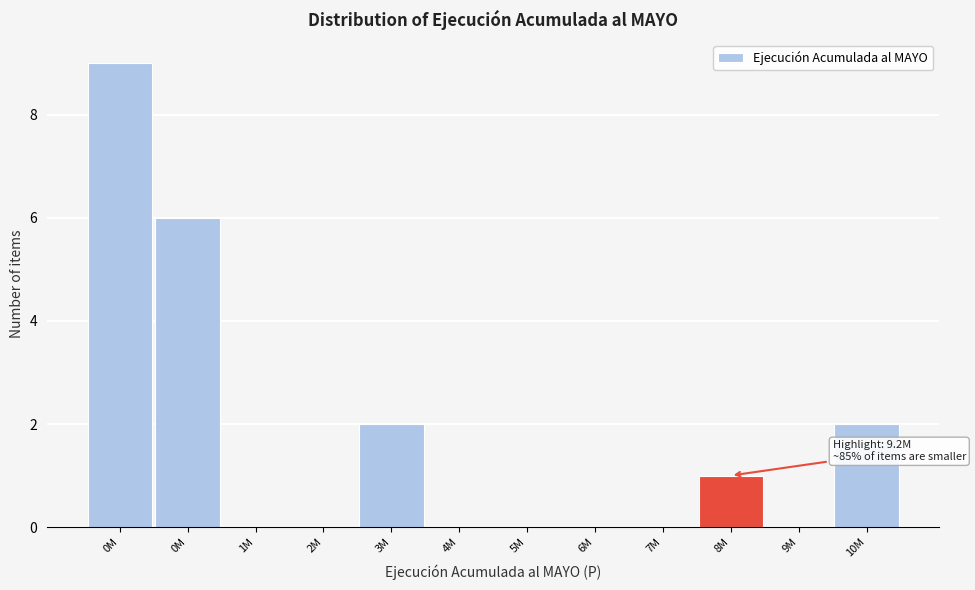

Count the number of categories in the chart.

12